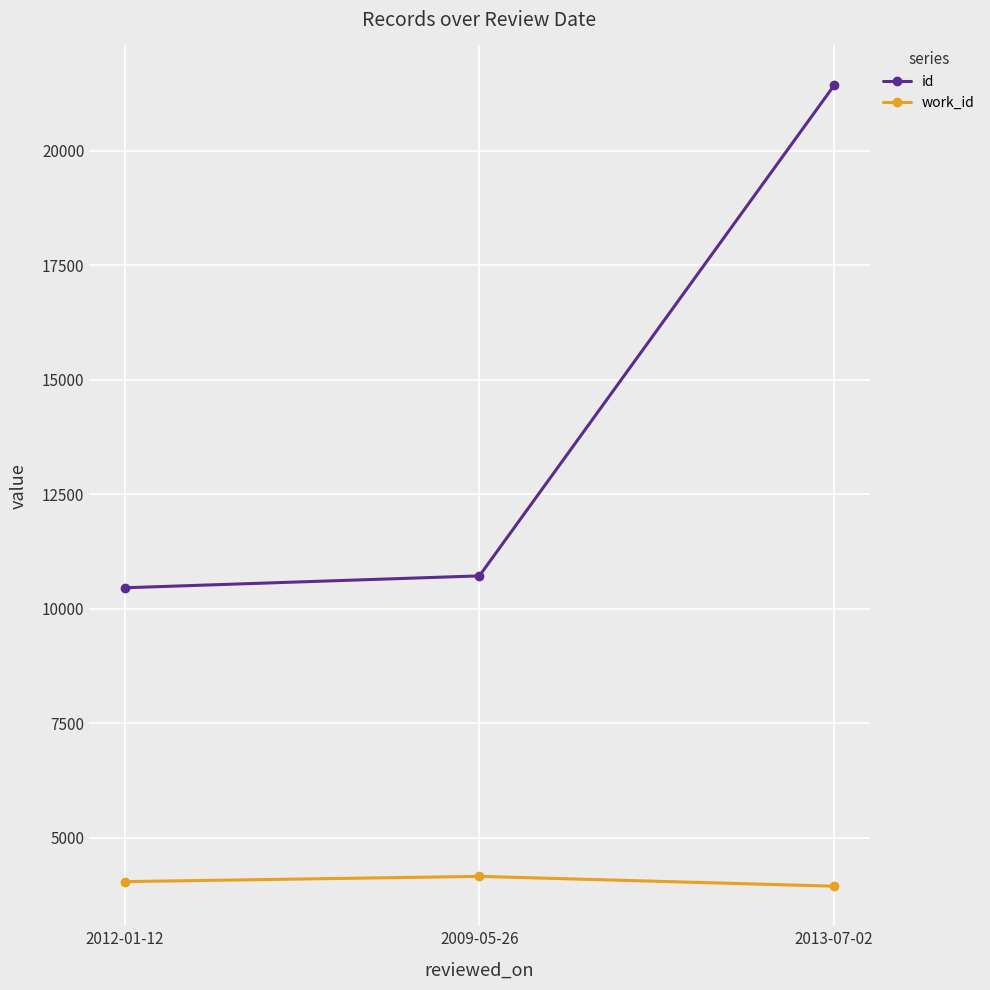

Rank the series by their maximum value, from highest to lowest.

id, work_id